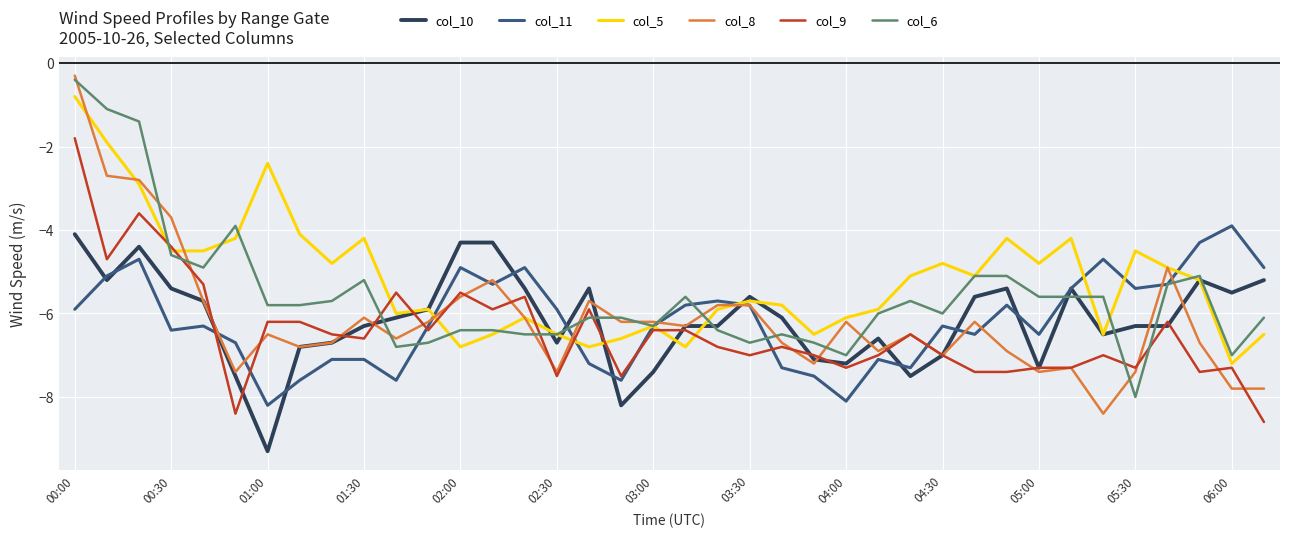

Which series has the largest range (max minus min)?

col_8